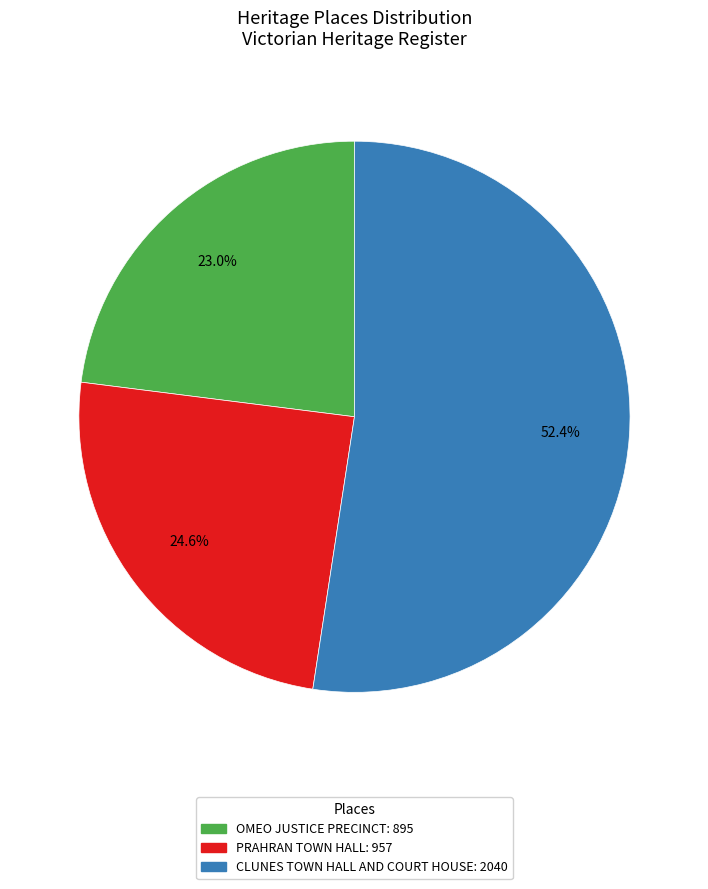

True or false: CLUNES TOWN HALL AND COURT HOUSE accounts for 52% of the total.

True